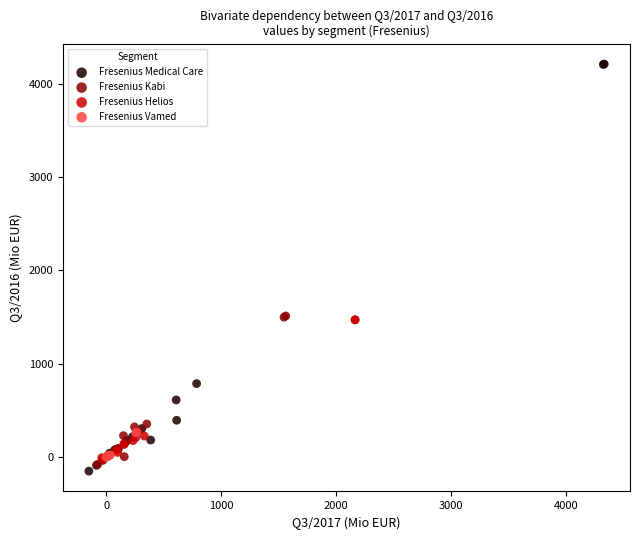

Which series contains the highest Y value?

Fresenius Medical Care